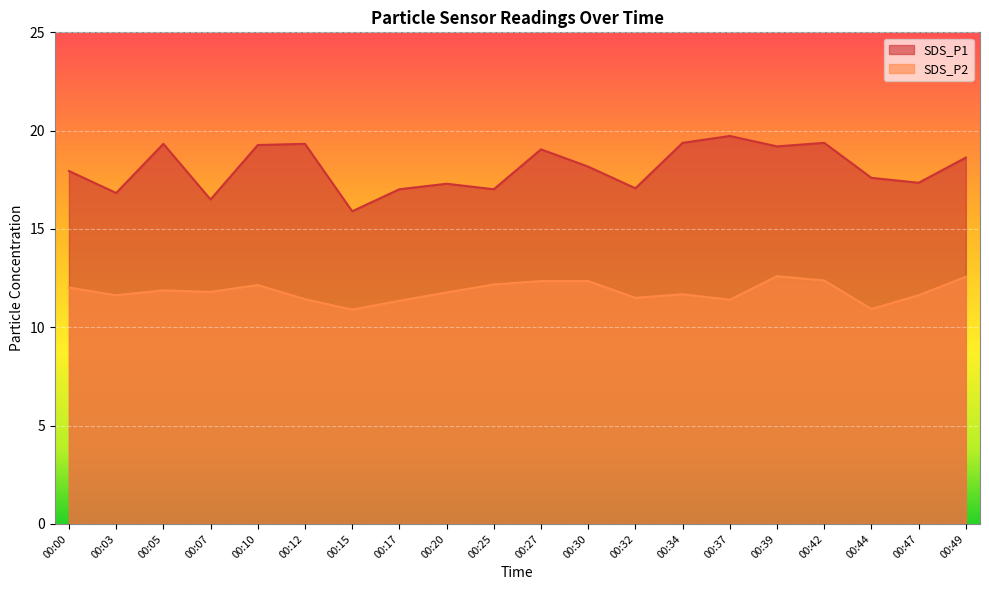

Reading left to right, extract all data points from this chart.

SDS_P1: 17.9	16.8	19.3	16.5	19.3	19.3	15.9	17.0	17.3	17.0	19.1	18.2	17.1	19.4	19.7	19.2	19.4	17.6	17.4	18.6
SDS_P2: 12.0	11.6	11.9	11.8	12.2	11.4	10.9	11.3	11.8	12.2	12.3	12.3	11.5	11.7	11.4	12.6	12.4	10.9	11.6	12.6